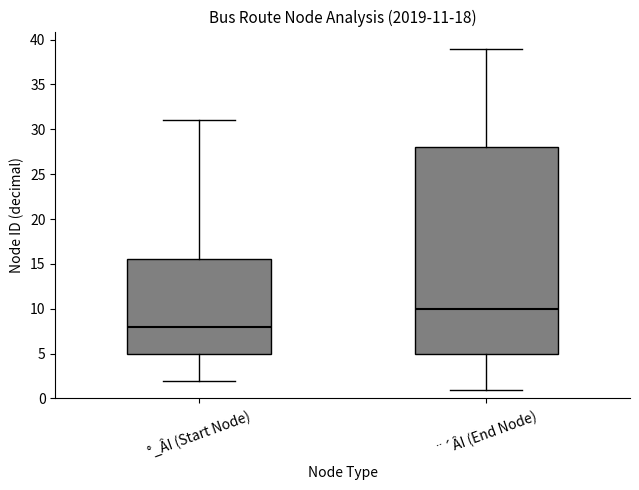

Which box has the highest median line?

¨´ÂI (End Node)